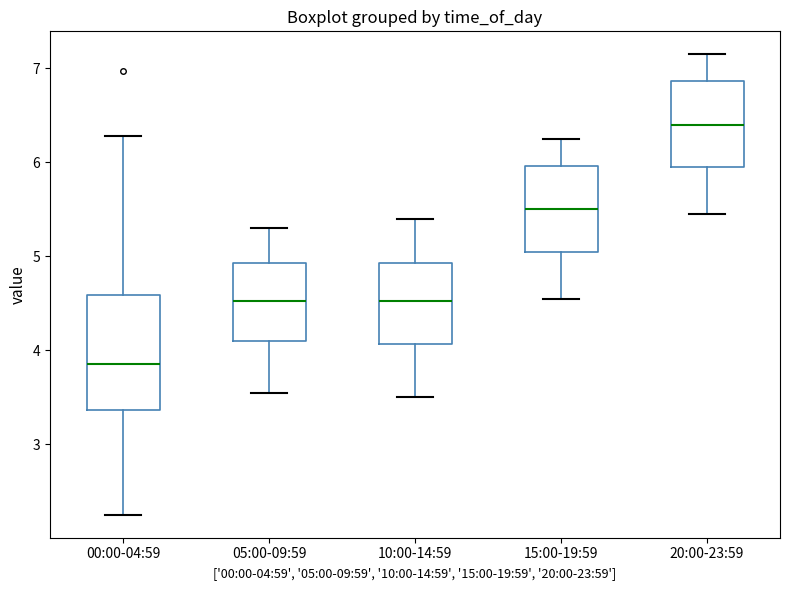

Reading left to right, read every box against the y-axis: the position of its median line, the range the box covers, and the ends of its whiskers. The values are not printed on the chart, so give them approximately, as read against the axis.

00:00-04:59: median 3.9, box 3.4 to 4.6, whiskers 2.3 to 6.3
05:00-09:59: median 4.5, box 4.1 to 4.9, whiskers 3.6 to 5.3
10:00-14:59: median 4.5, box 4.1 to 4.9, whiskers 3.5 to 5.4
15:00-19:59: median 5.5, box 5.1 to 6.0, whiskers 4.6 to 6.3
20:00-23:59: median 6.4, box 6.0 to 6.9, whiskers 5.5 to 7.2